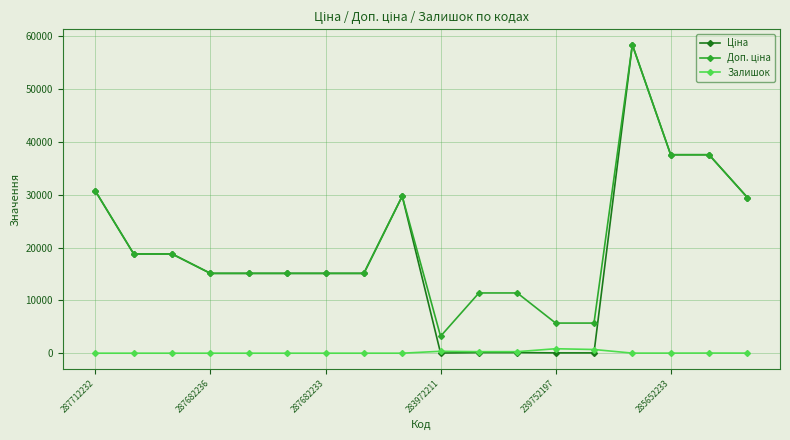

True or false: Залишок has more than 0 interior local peaks.

True